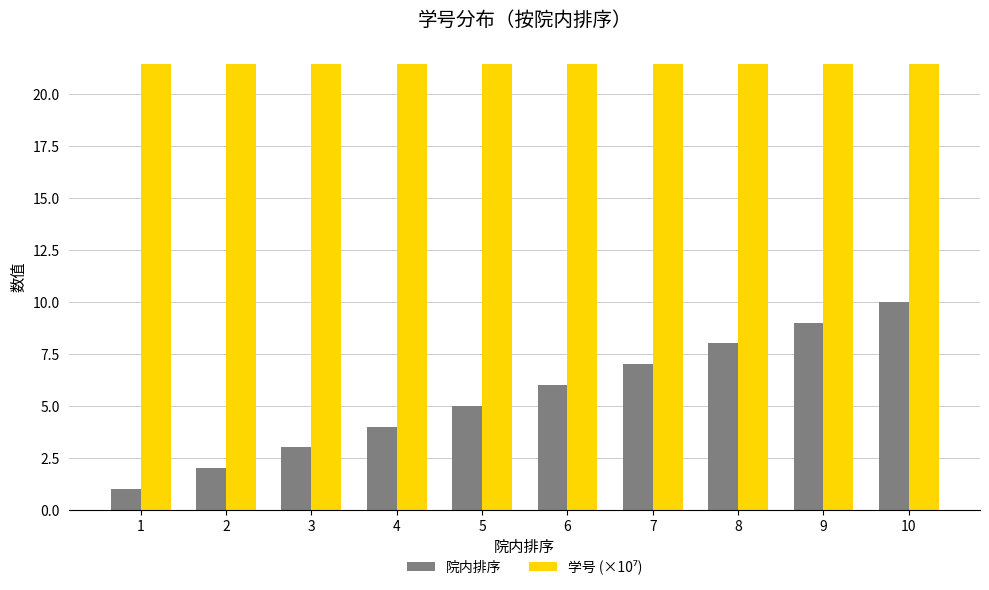

Is it true that 院内排序 equals 3.4 at 10?

False